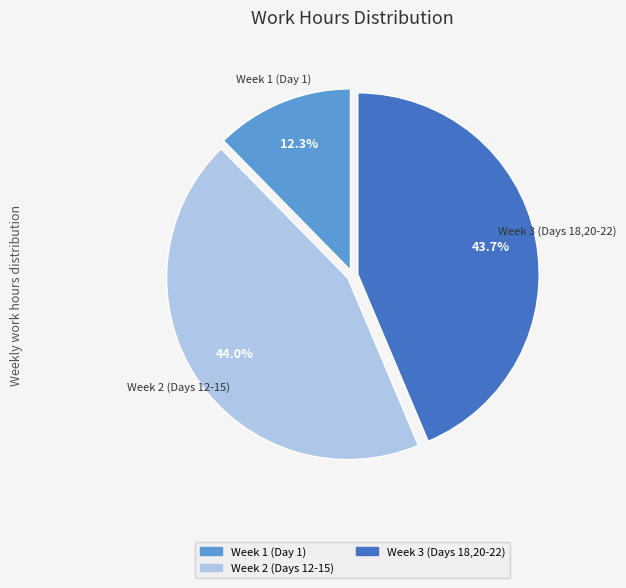

Is there a majority slice in this chart?

No